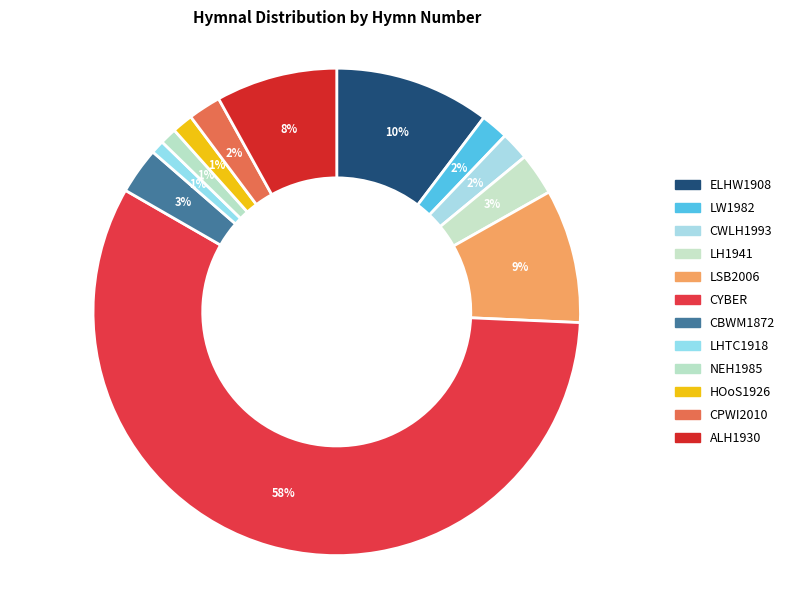

How many slices are in this pie chart?

12